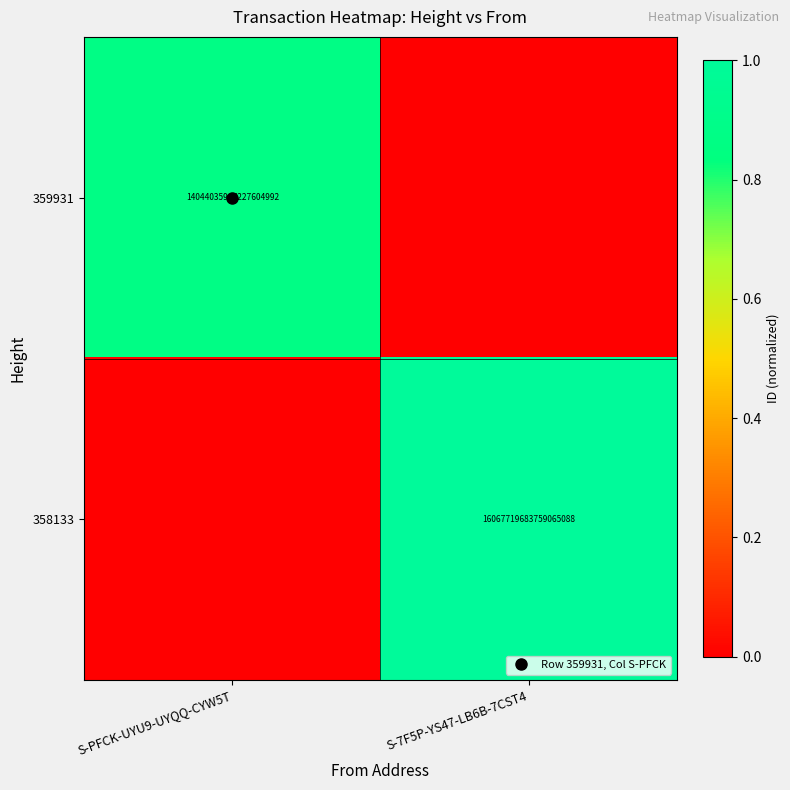

Between S-PFCK-UYU9-UYQQ-CYW5T and S-7F5P-YS47-LB6B-7CST4, which series saw the biggest shift?

358133